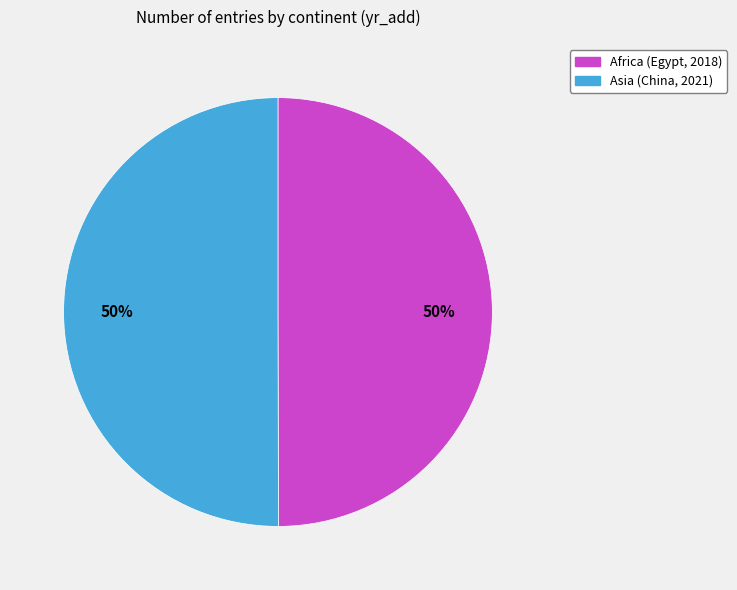

Is the sum of Africa (Egypt, 2018) and Asia (China, 2021) greater than half?

Yes